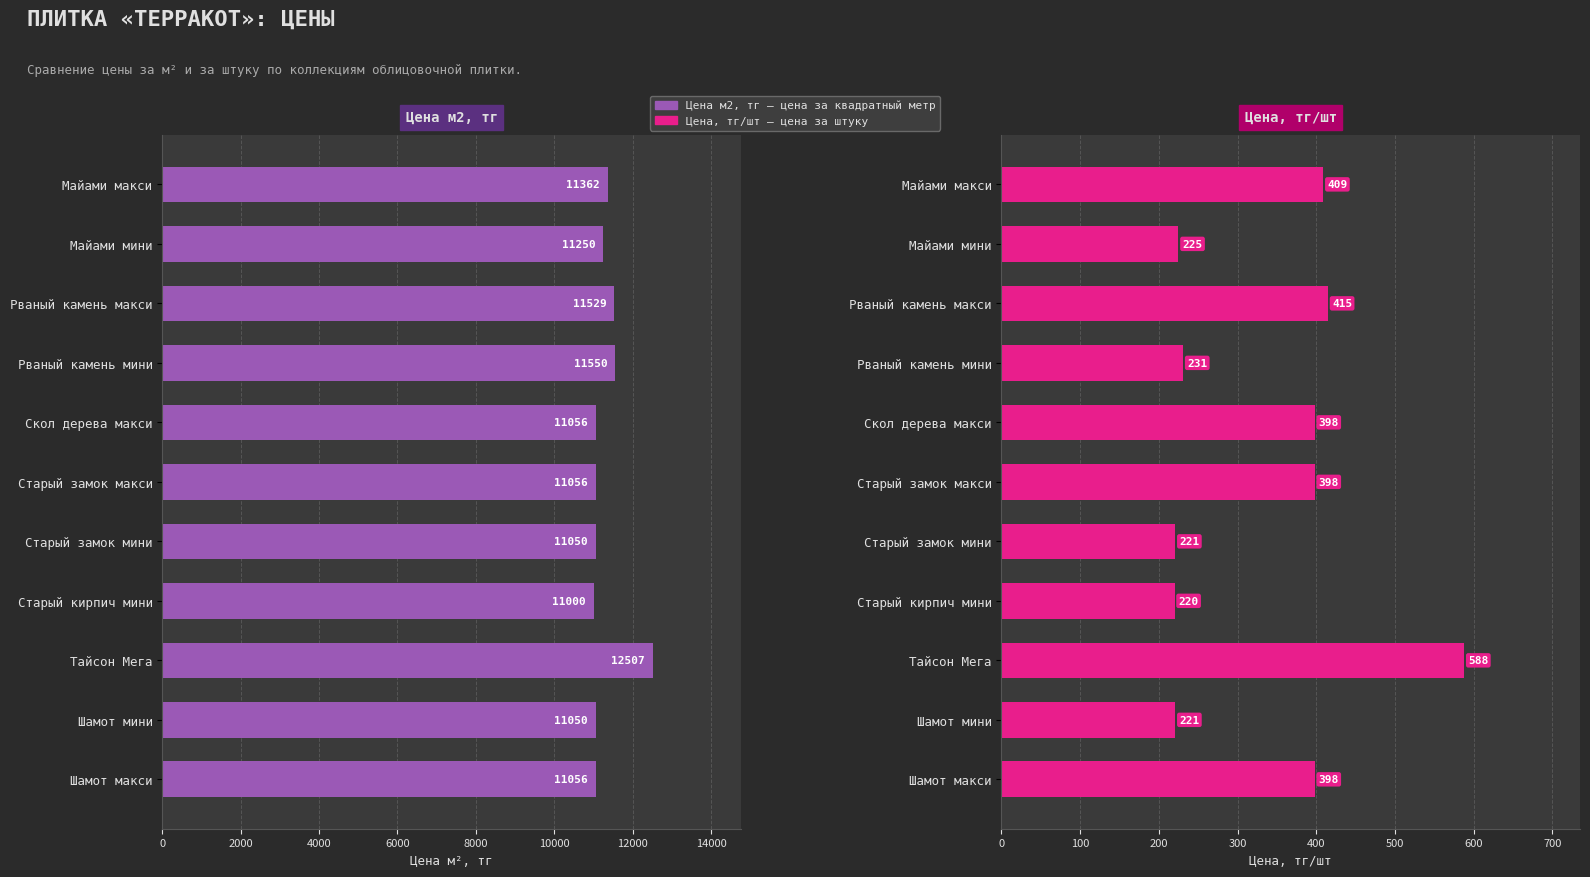

What is the value of the Цена м2, тг bar at the 5th from the left?

11056